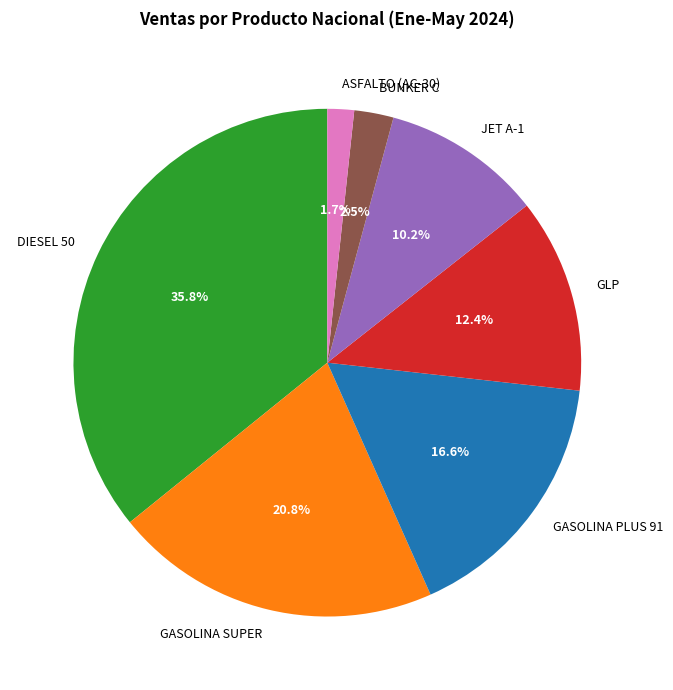

How many segments does this pie chart have?

7